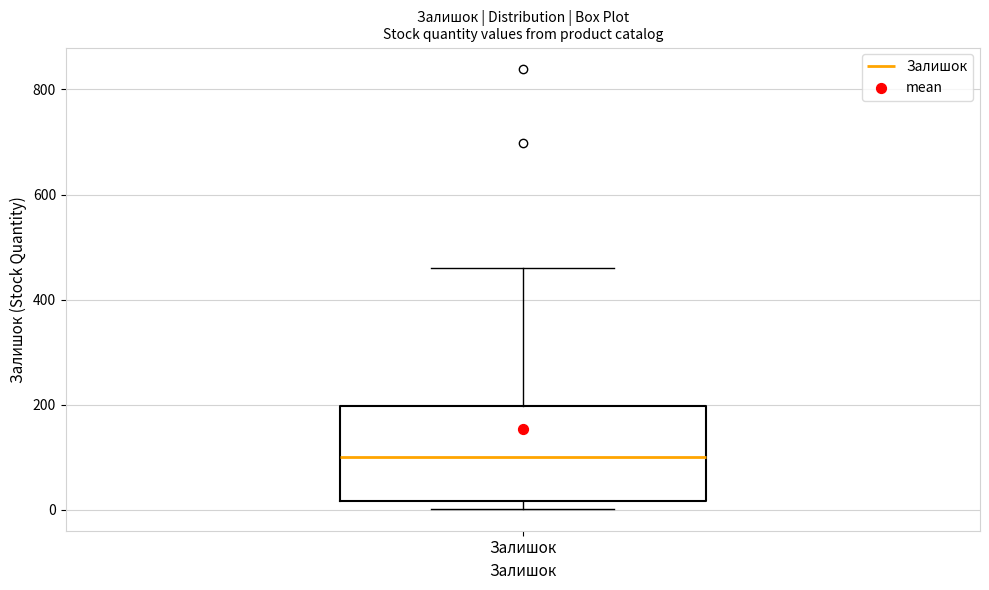

Where does the upper whisker of the box for Залишок end on the y-axis? The values are not printed on the chart, so give them approximately, as read against the axis.

460